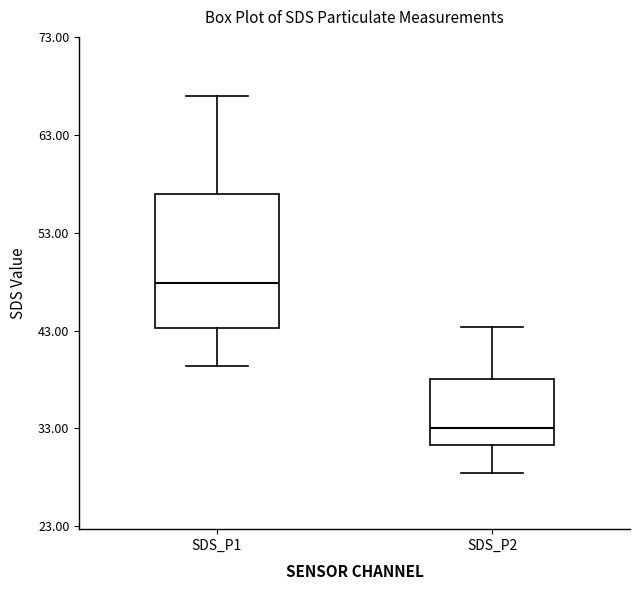

Where is the lower edge of the box for SDS_P2 on the y-axis? The values are not printed on the chart, so give them approximately, as read against the axis.

31